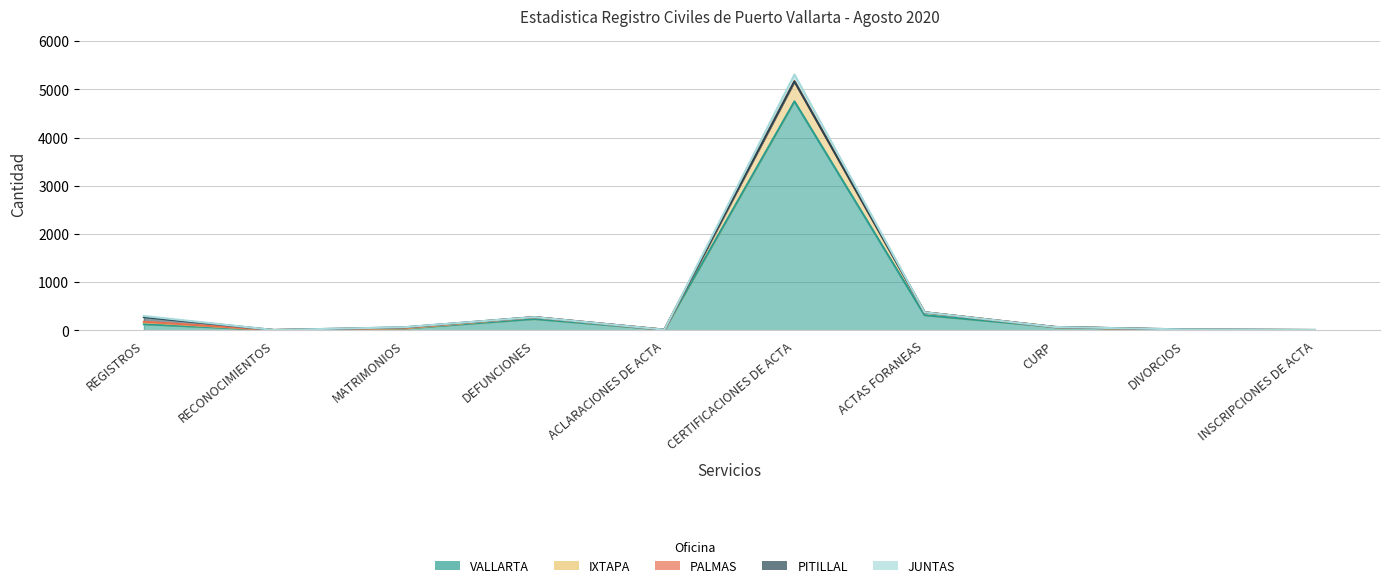

At how many categories does at least one series exceed 2357?

1